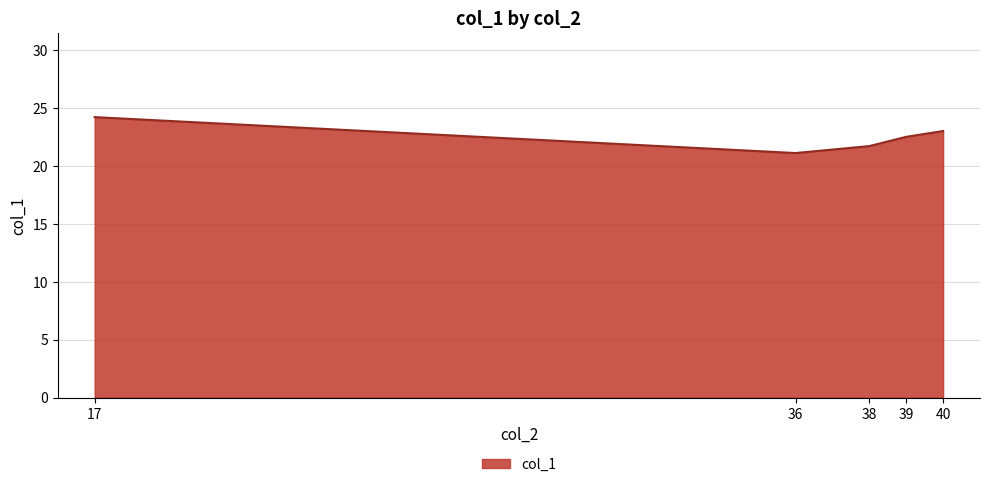

Count the number of data series in this chart.

1